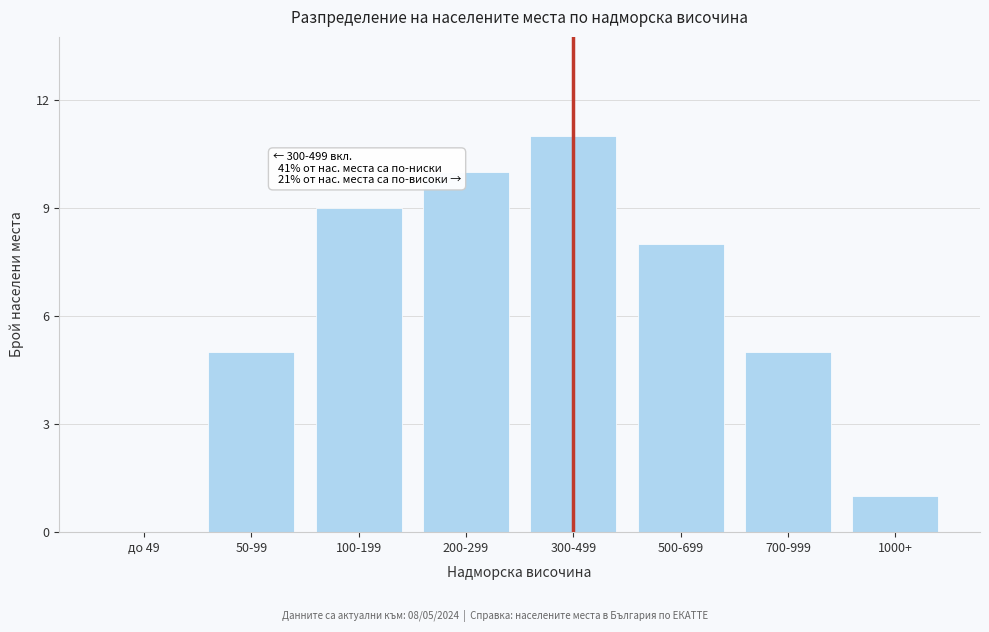

Reading left to right, extract all data points from this chart.

до 49=0	50-99=5	100-199=9	200-299=10	300-499=11	500-699=8	700-999=5	1000+=1